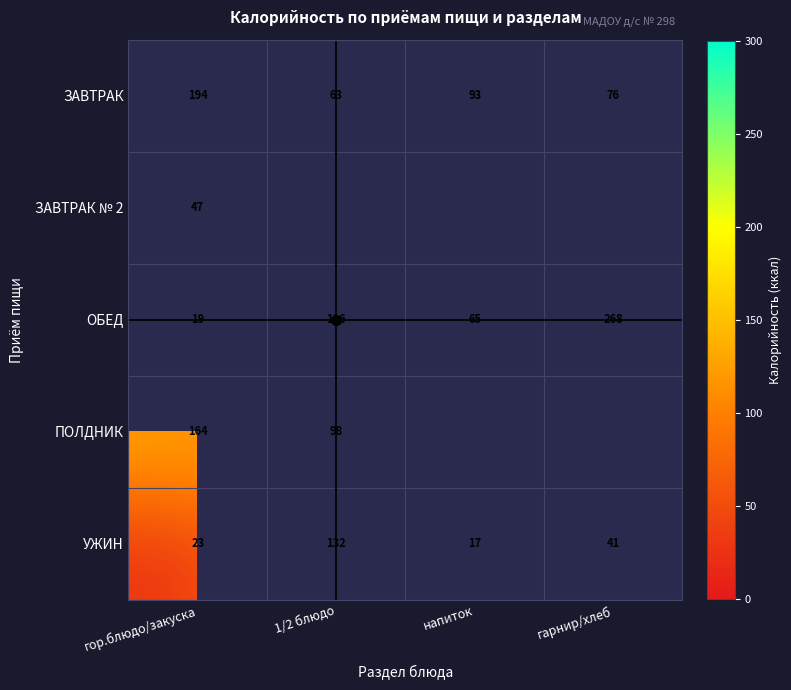

At which category does the chart reach its minimum across all series?

напиток